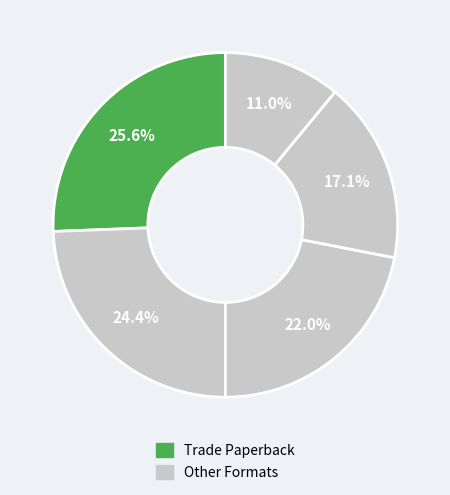

Count the number of slices in the pie.

5